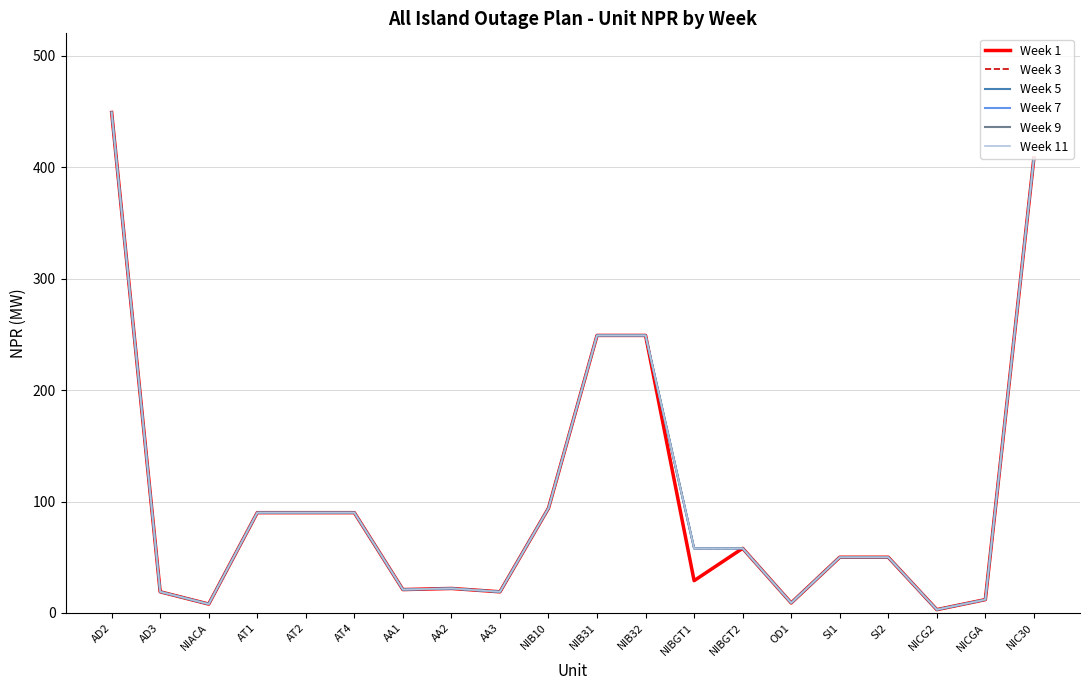

True or false: Week 5 and Week 9 intersect in this chart.

False